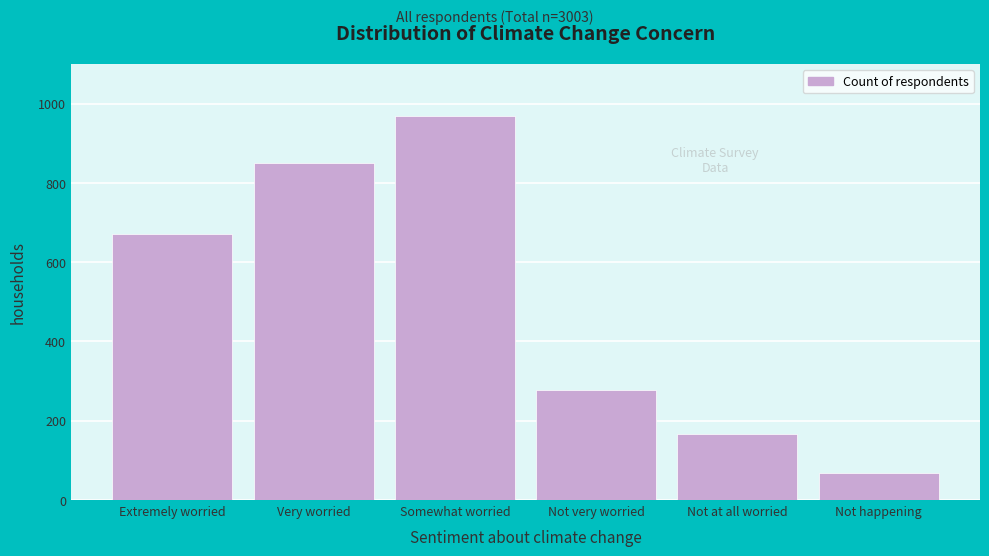

Reading left to right, what are all the values shown in this chart?

671	851	970	277	166	67